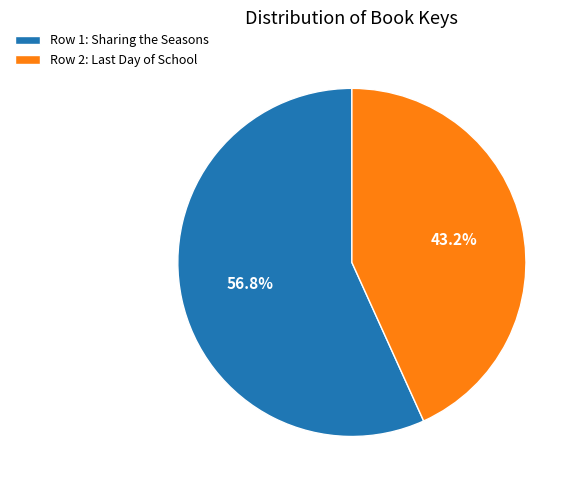

Is it true that Row 1: Sharing the Seasons is 57% of the pie?

True